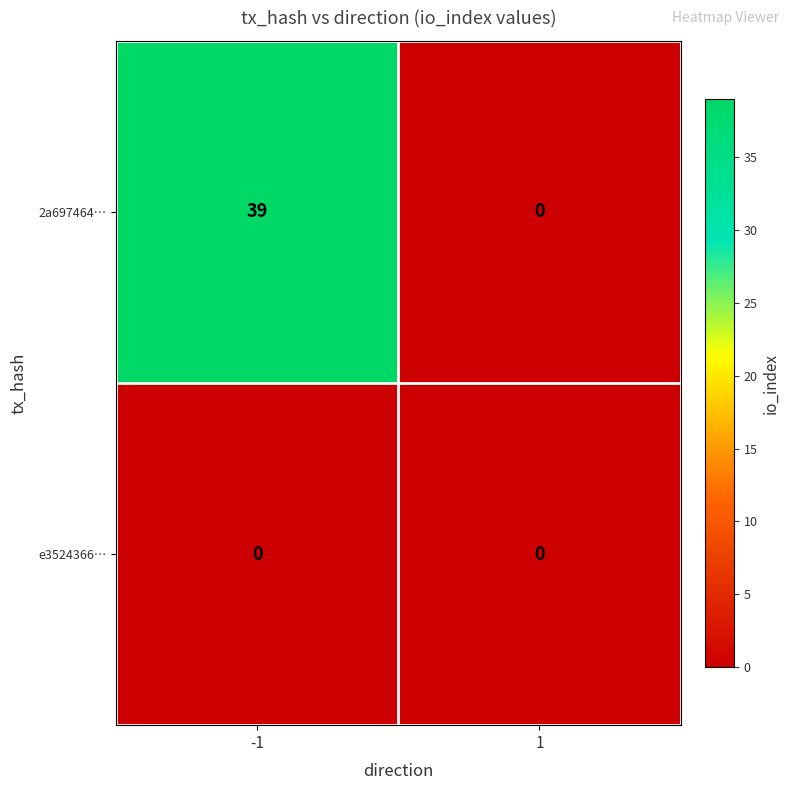

Reading left to right, transcribe all the data shown in this chart.

2a697464…: 39	0
e3524366…: 0	0